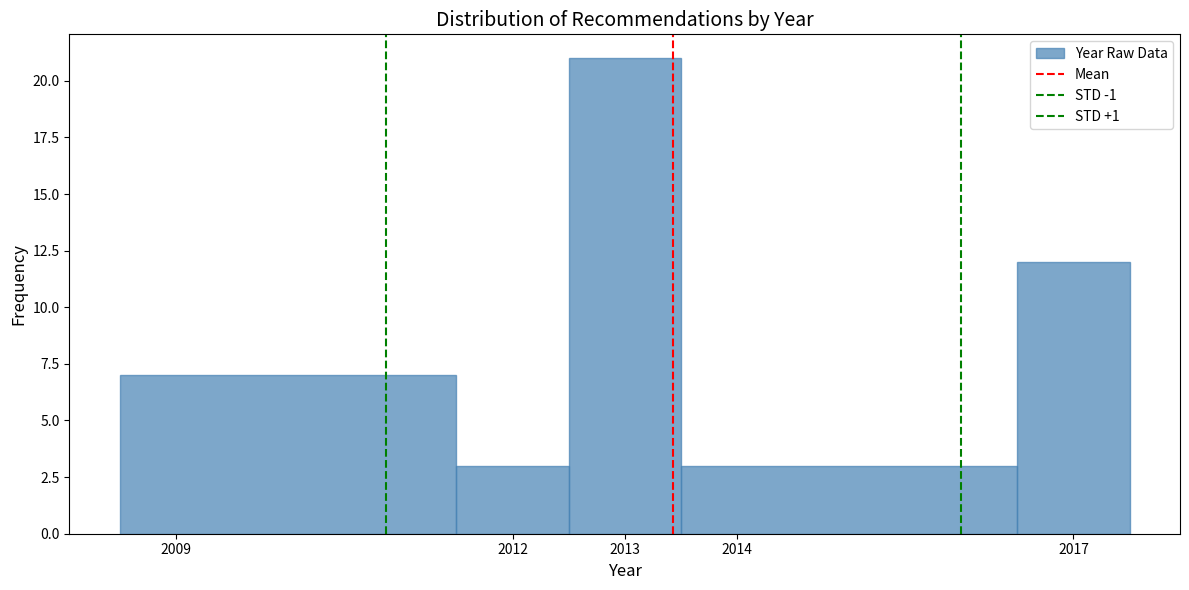

Reading left to right, list every bar in this chart as the range it spans on the x-axis followed by its height. The values are not printed on the chart, so give them approximately, as read against the axis.

2008.5 to 2011.5: 7
2011.5 to 2012.5: 3
2012.5 to 2013.5: 21
2013.5 to 2016.5: 3
2016.5 to 2017.5: 12